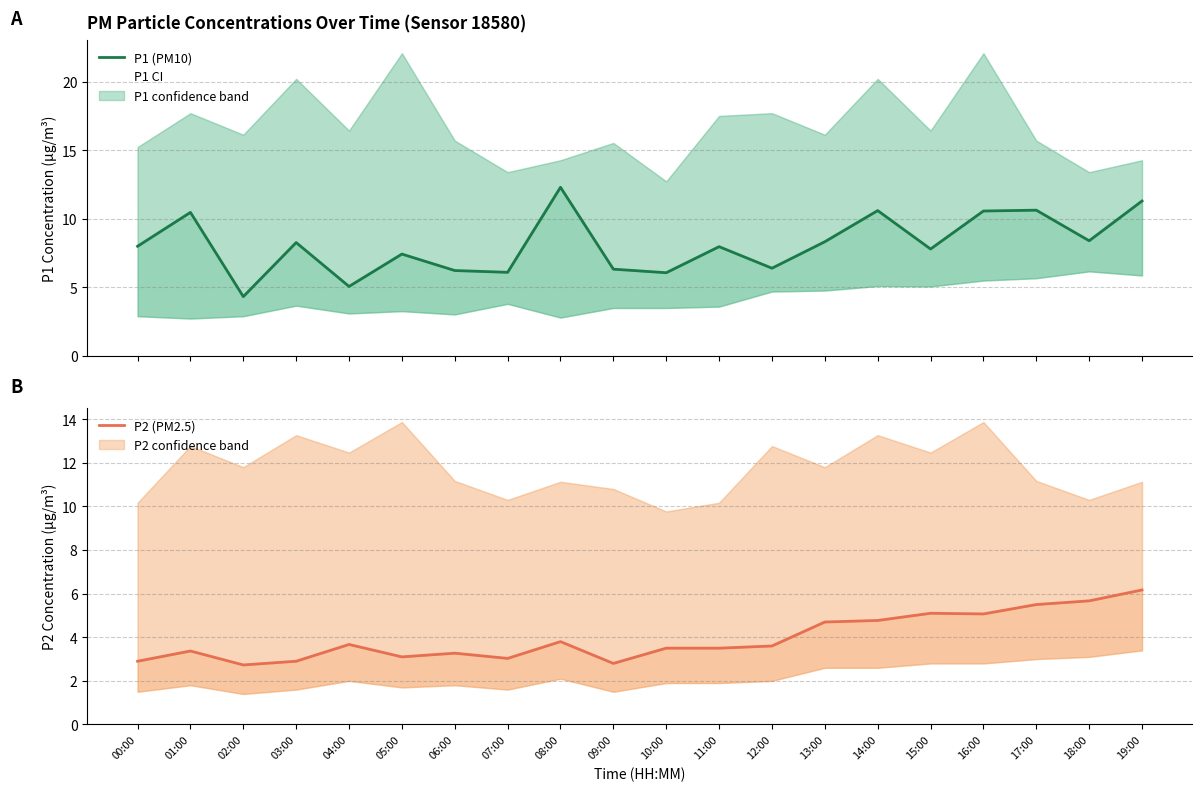

Is this an area chart (filled region under the line)?

No